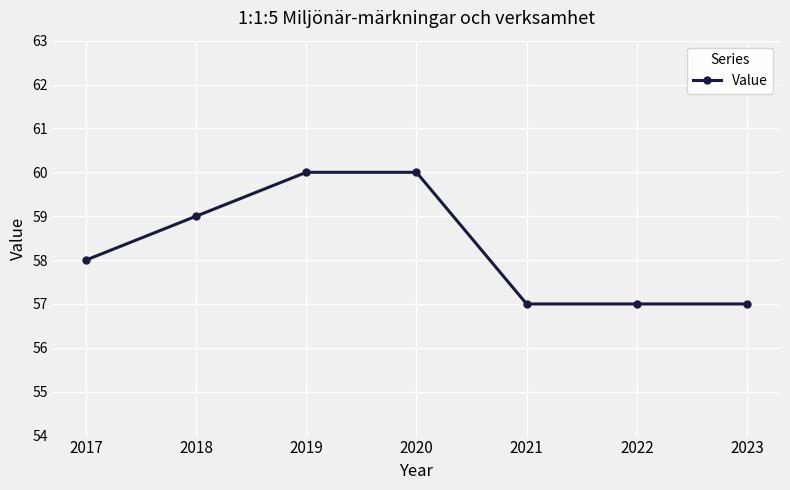

What is the difference between the values at 2019 and 2018?

1